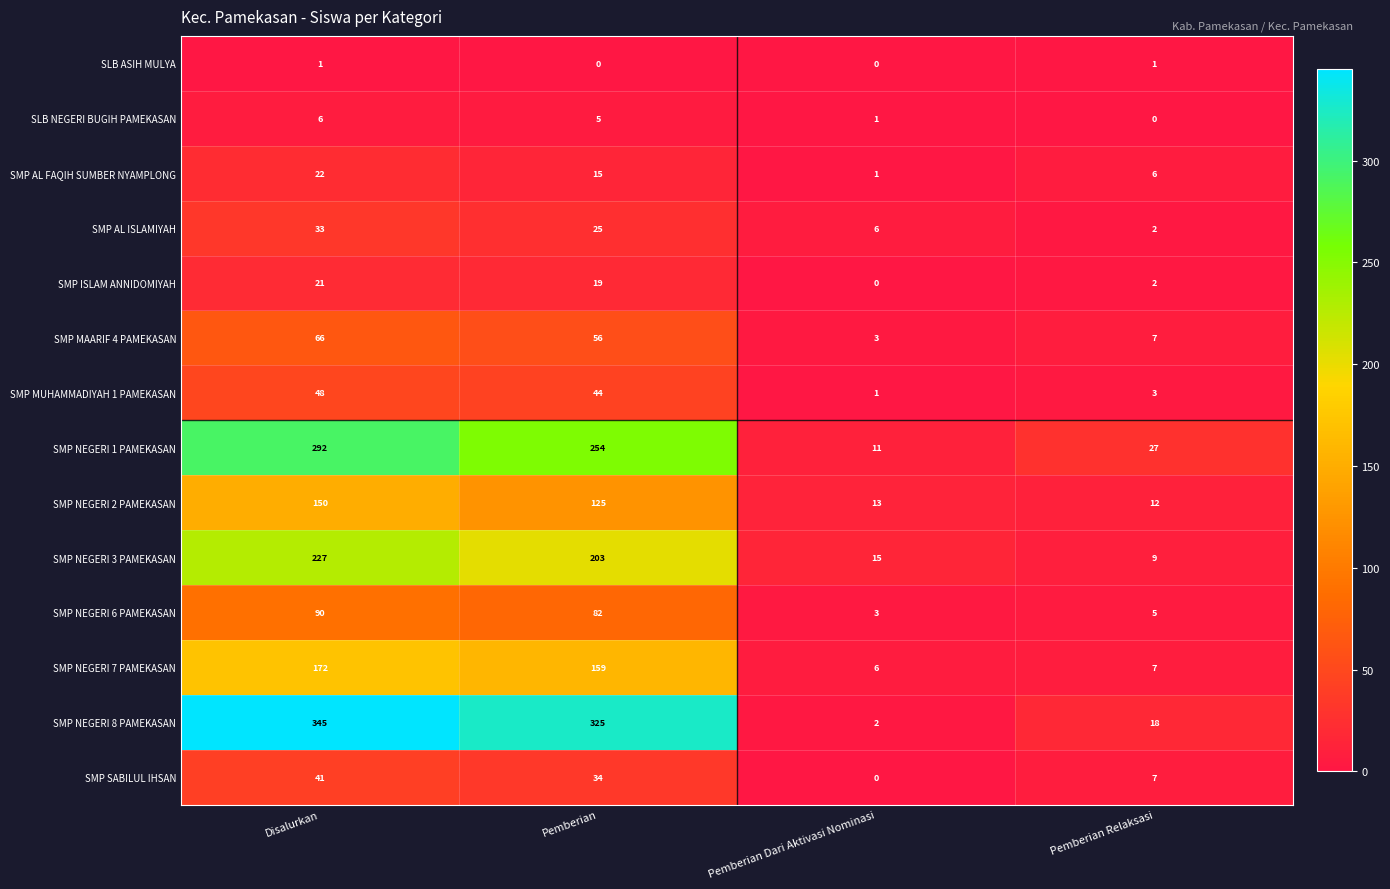

What is the average value of the SMP NEGERI 7 PAMEKASAN series?

86